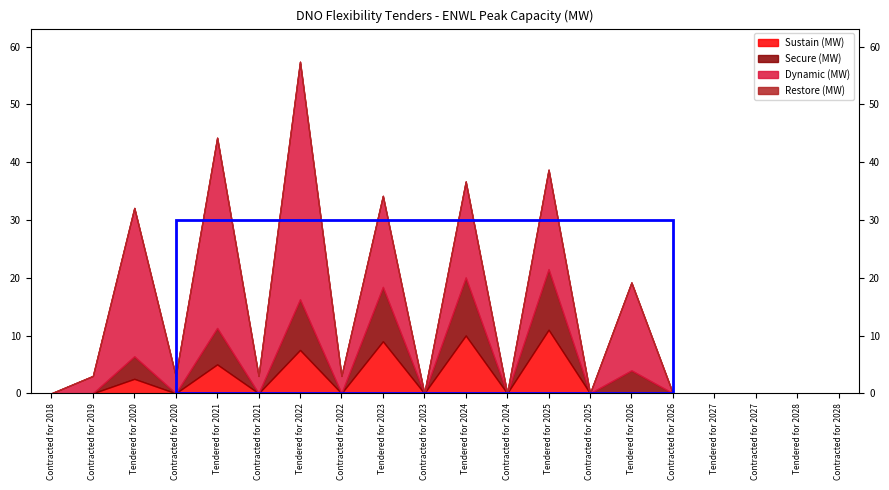

At which category does Secure (MW) reach its first local peak?

Tendered for 2020